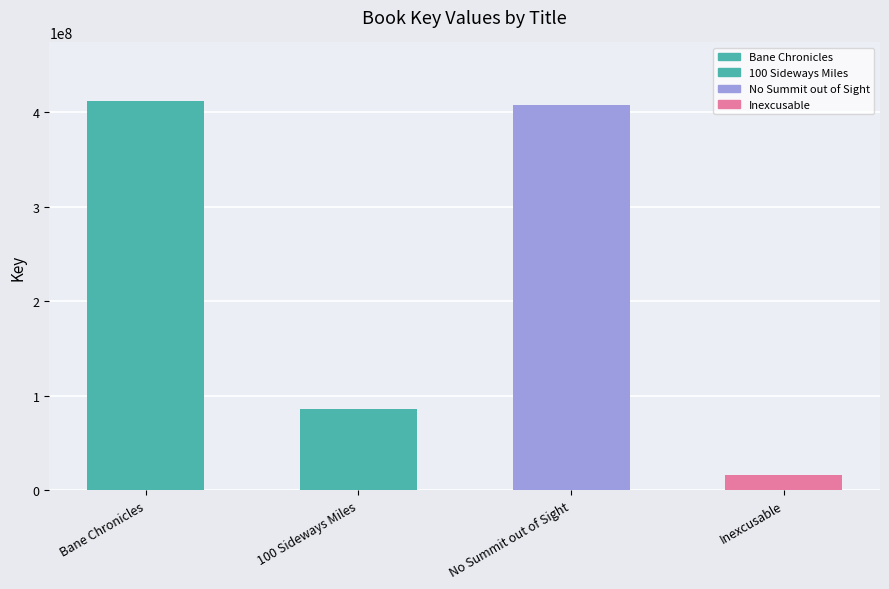

At which category does the chart reach its peak across all series?

Bane Chronicles